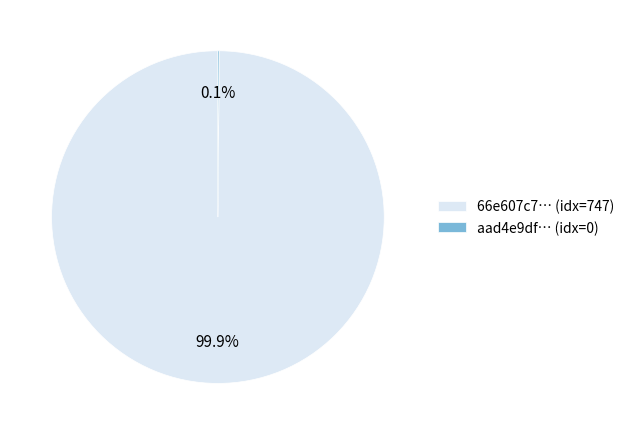

Which slice is the largest?

66e607c7… (idx=747)